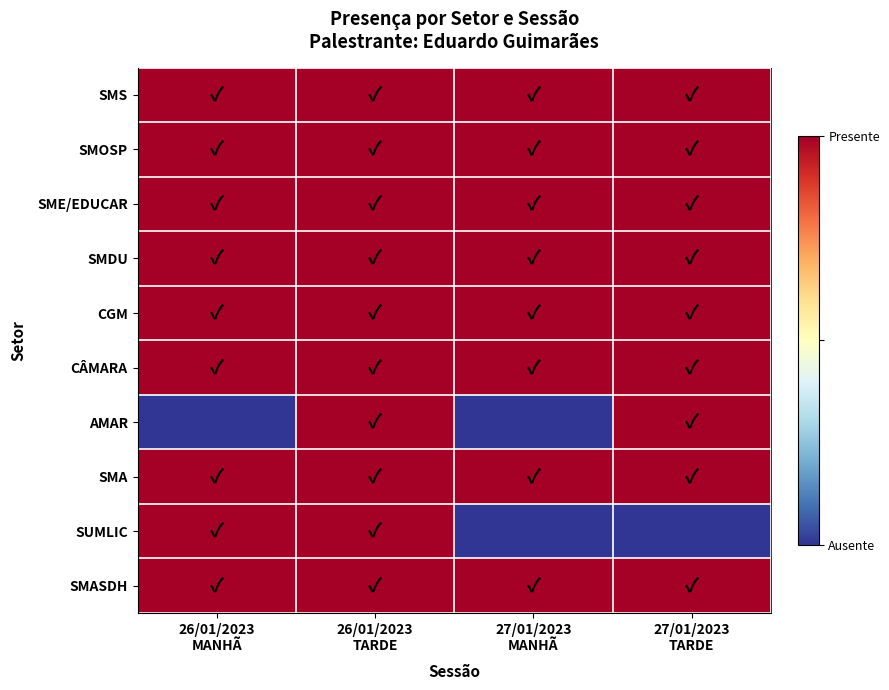

Which has a higher value, 27/01/2023
TARDE or 27/01/2023
MANHÃ?

27/01/2023
TARDE